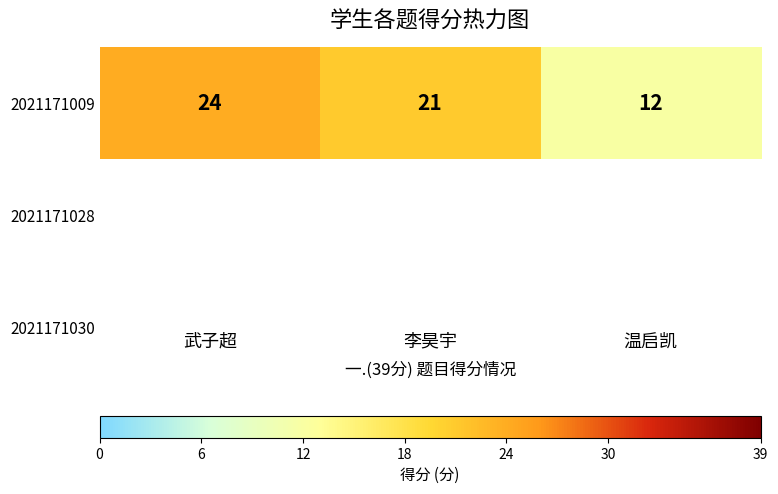

How many data points are less than 21?

1